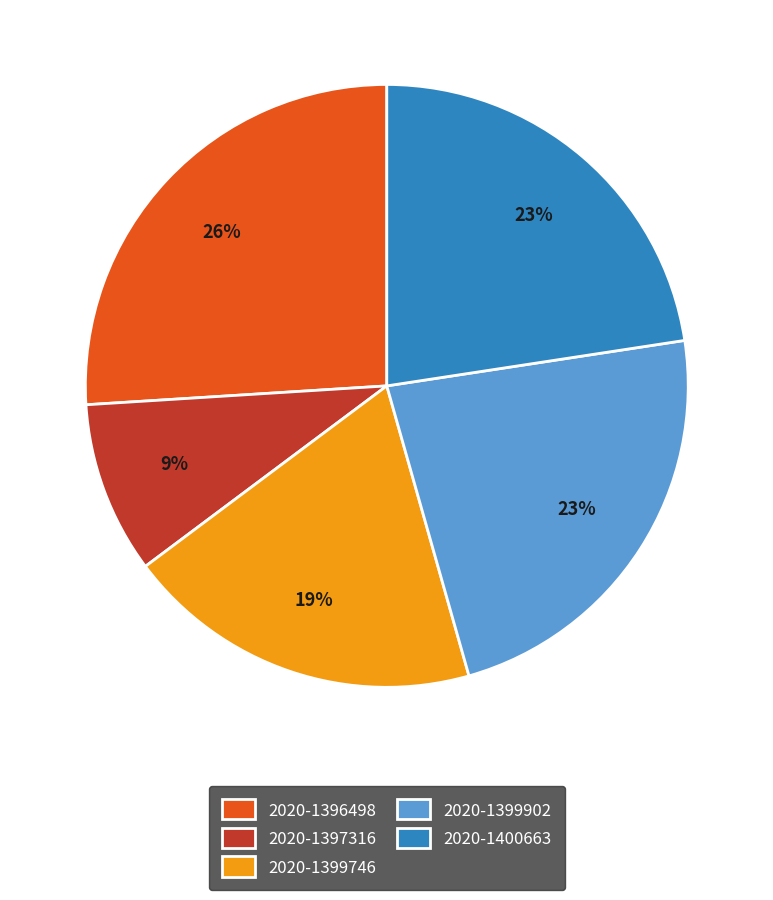

Does 2020-1397316 account for over 50% of the chart?

No